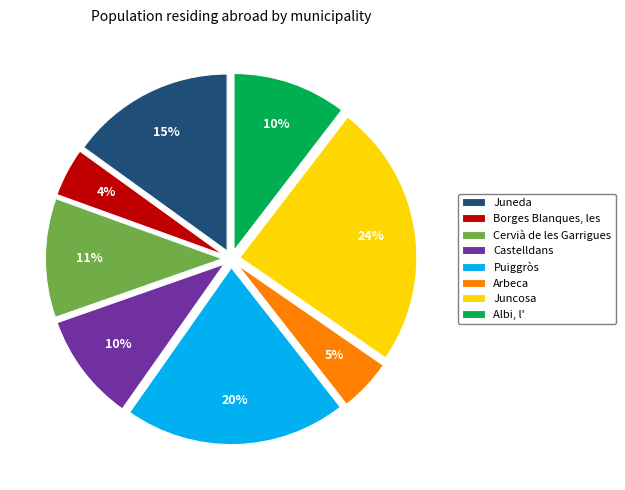

Do Albi, l' and Castelldans together represent more than half of the pie?

No